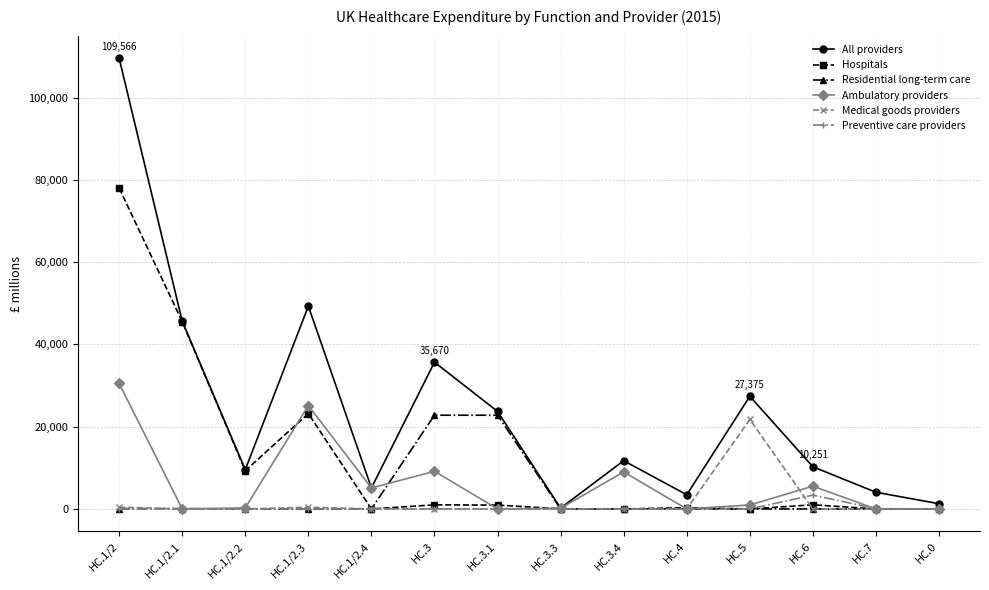

Does the chart have visible grid lines?

Yes